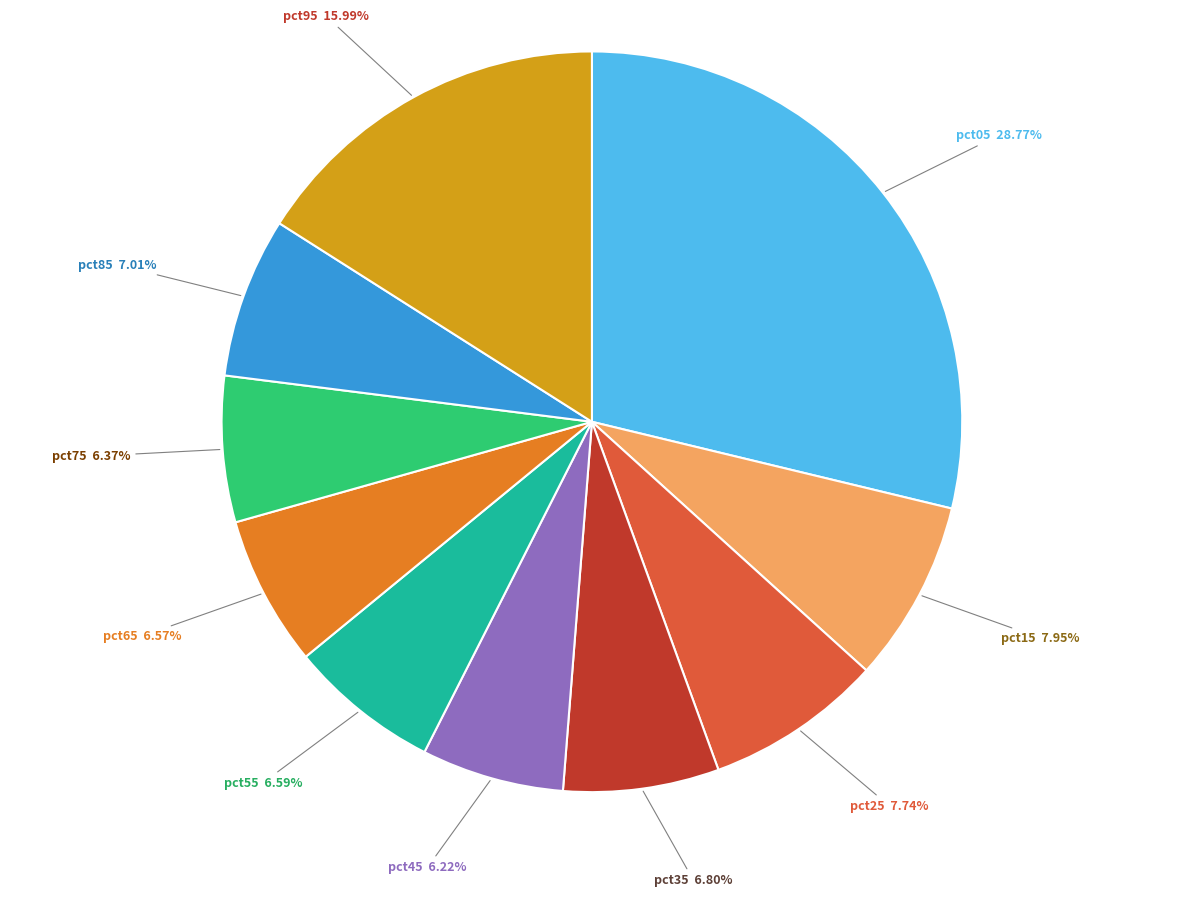

Is there a majority slice in this chart?

No